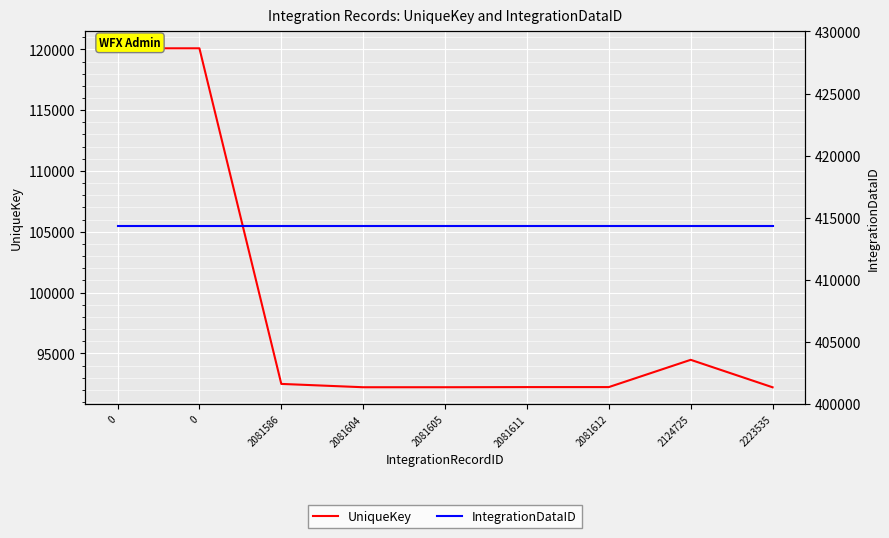

How many interior local peaks does the UniqueKey series have?

2